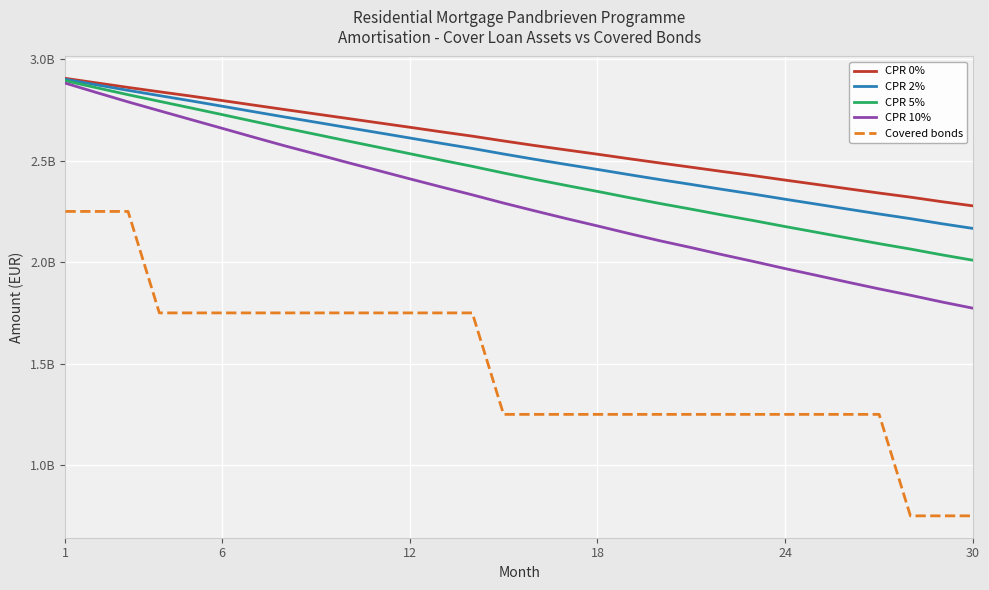

What are all the series names shown in the legend?

CPR 0%, CPR 2%, CPR 5%, CPR 10%, Covered bonds